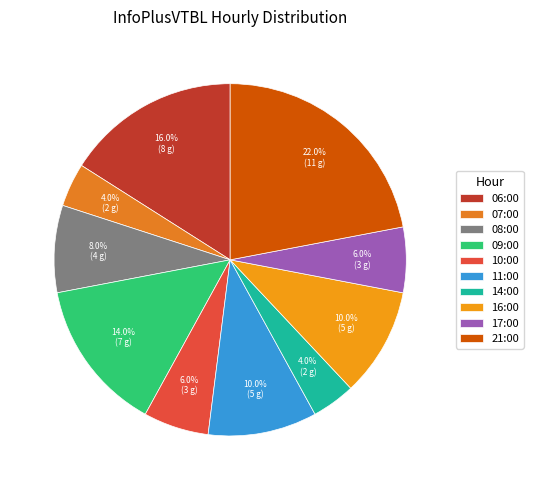

Count the number of slices in the pie.

10